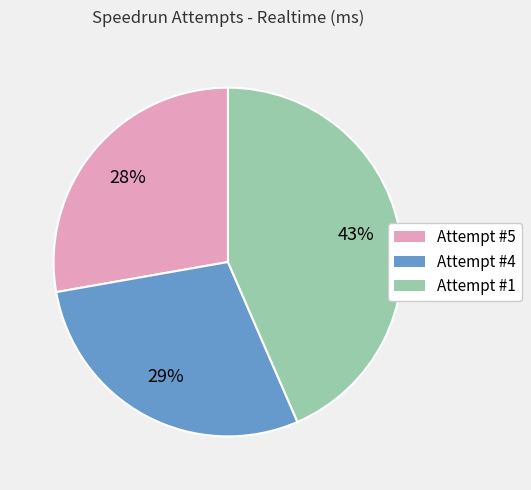

Is Attempt #1 the majority of the pie?

No